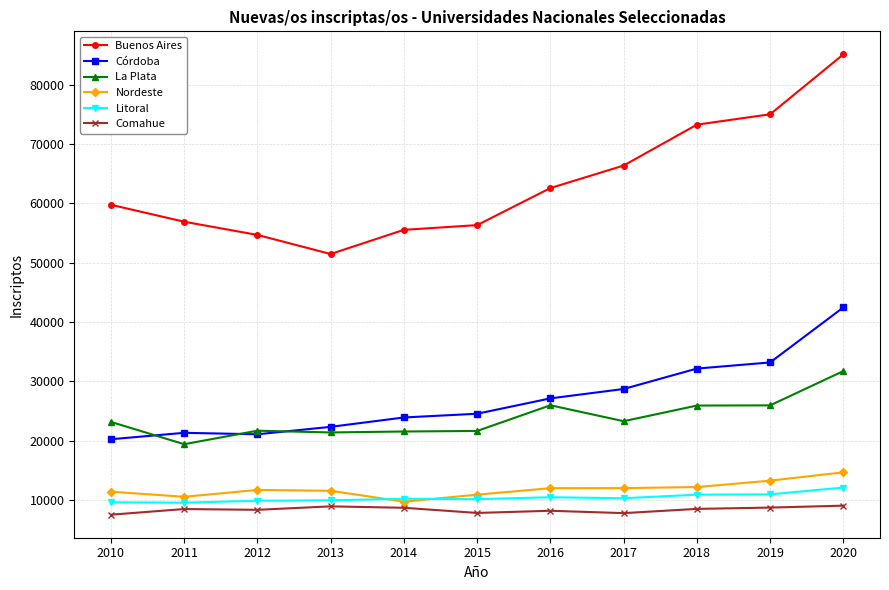

How many data points in Buenos Aires are less than 59763?

5